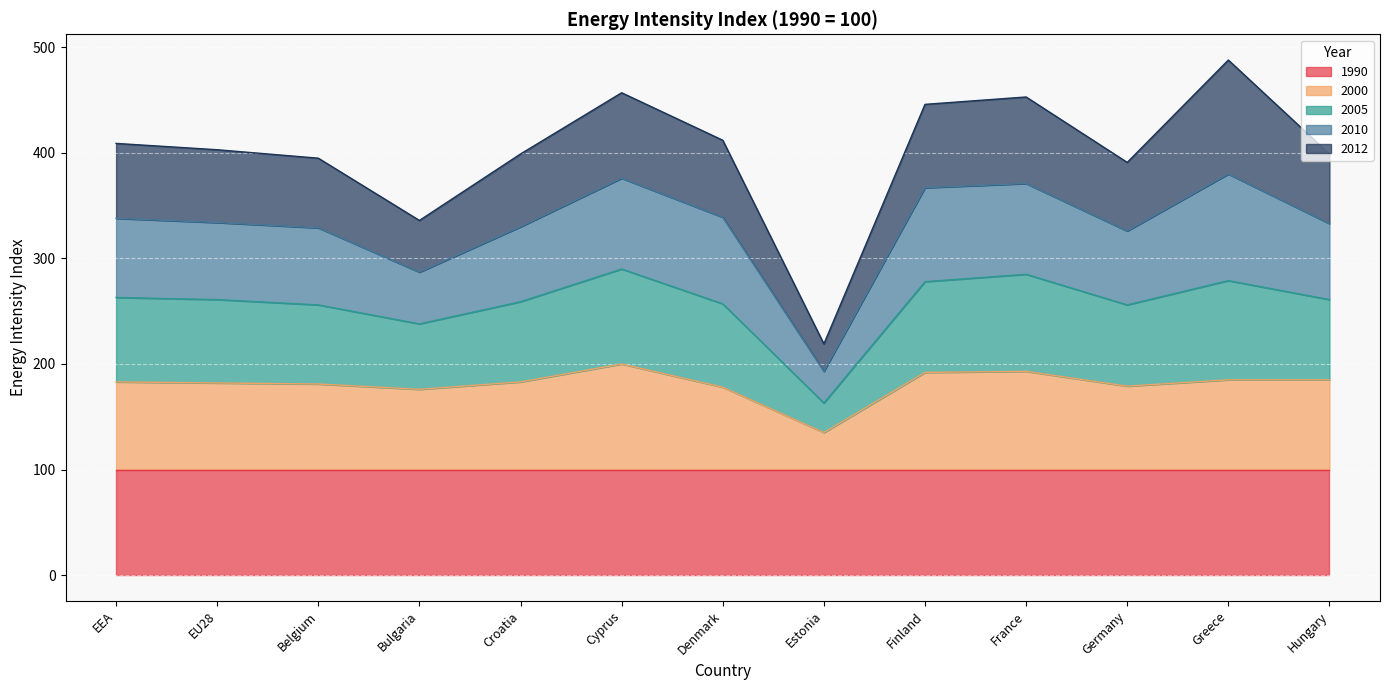

The 1990 series shows 100 at Hungary. True or false?

True